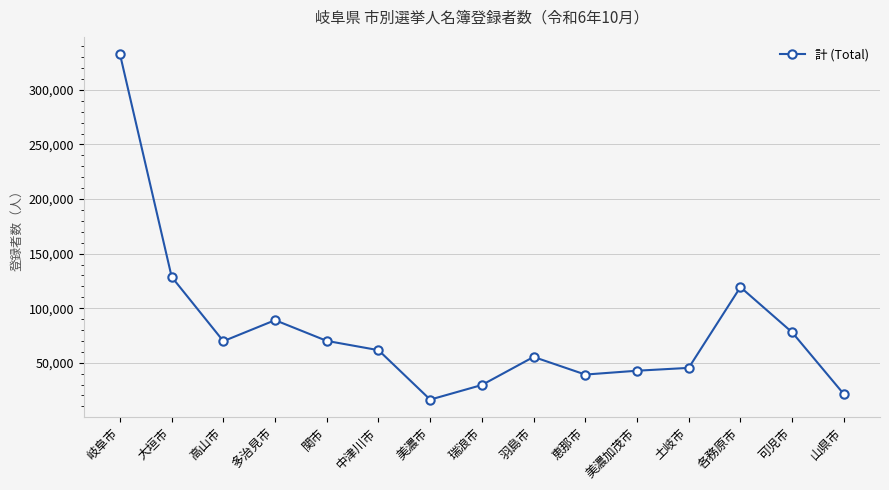

The chart shows a value of 39117 at 恵那市. True or false?

True